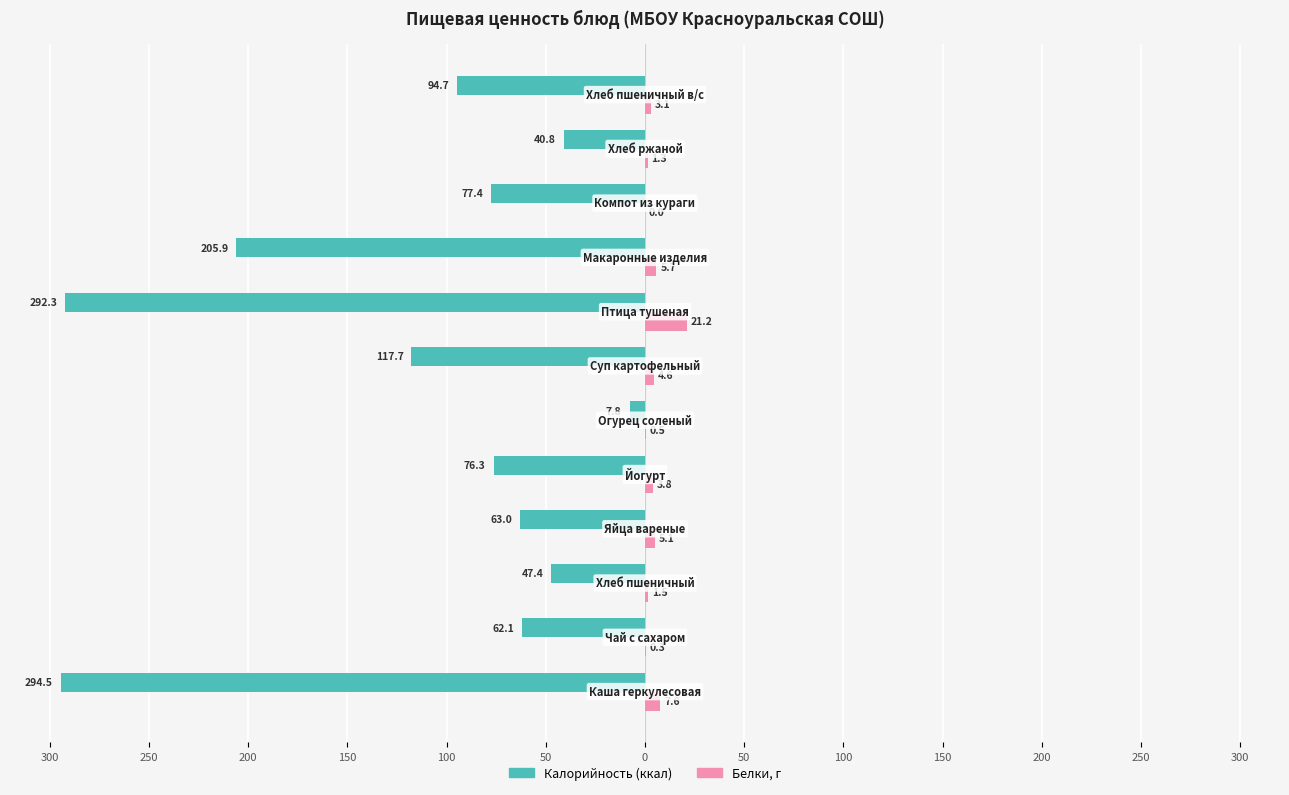

Does the chart contain any negative values?

Yes